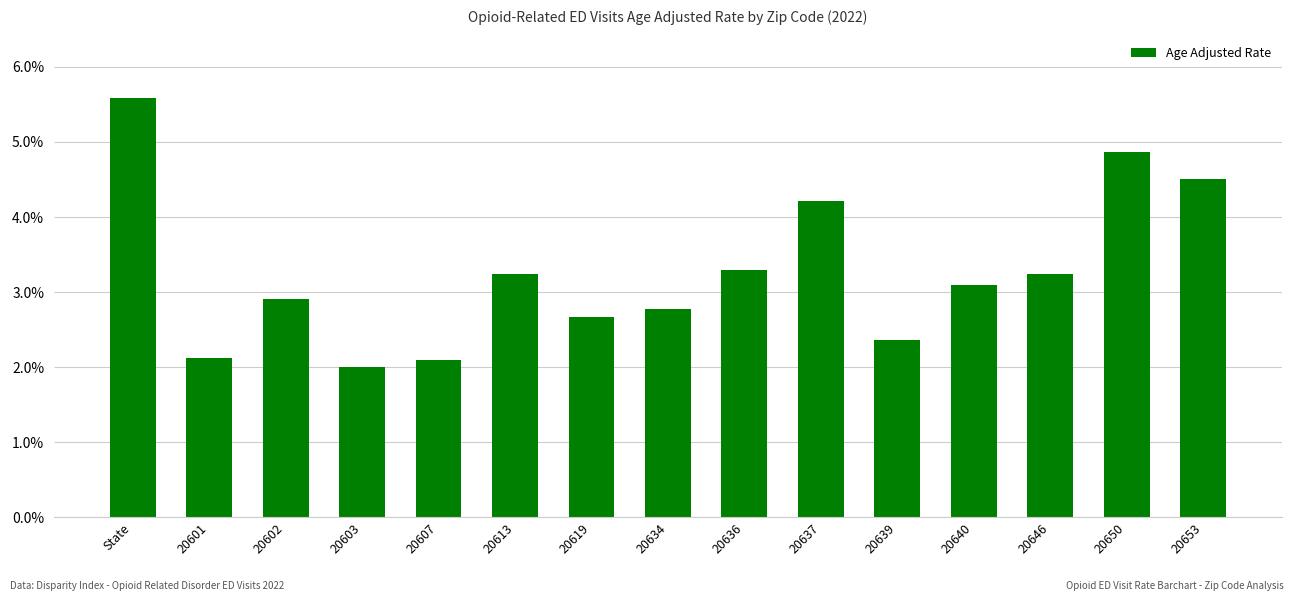

What is the sum of all values?

49.0